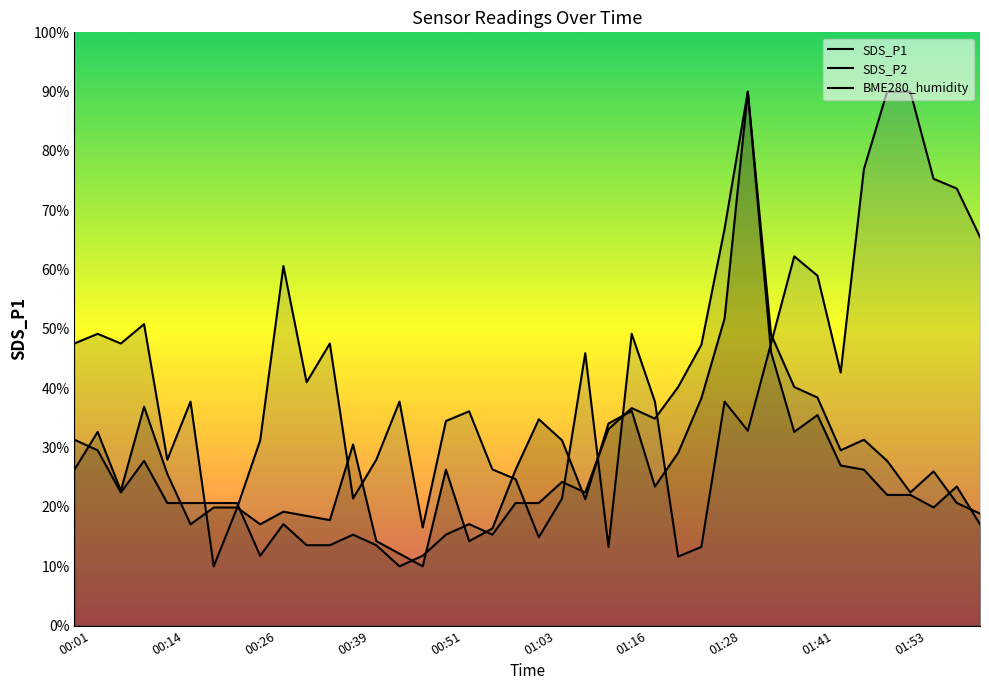

What is the minimum value for BME280_humidity?

10.0